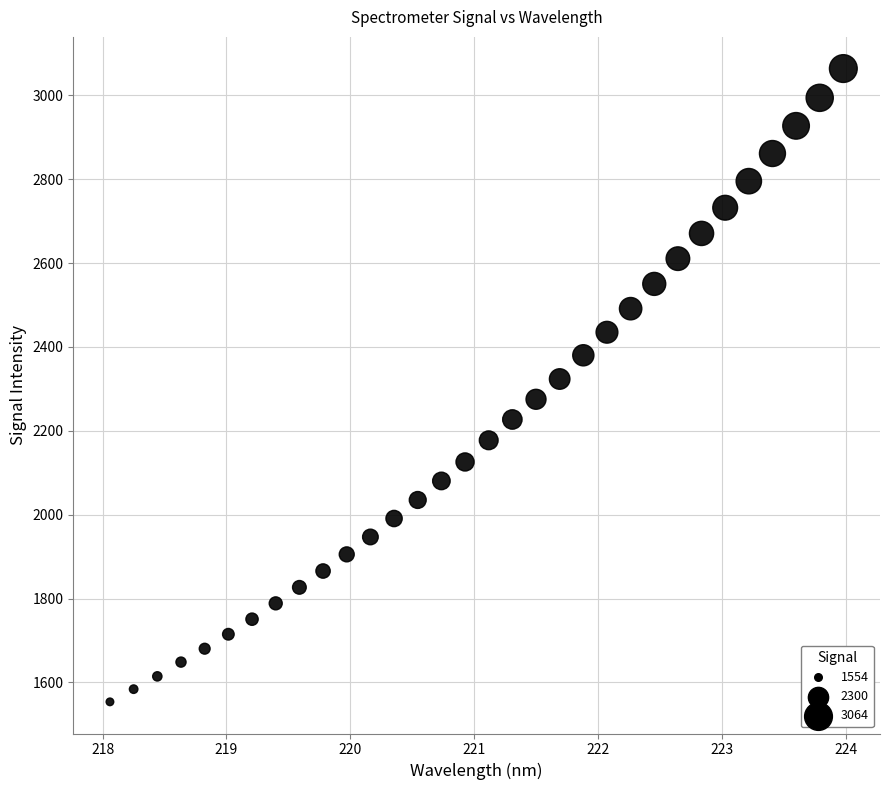

What is the range of Y values (max minus min)?

1510.2